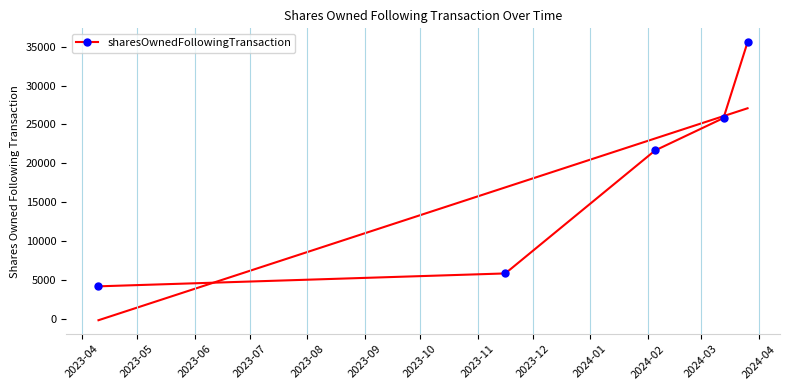

Count the number of values greater than 21654.

2